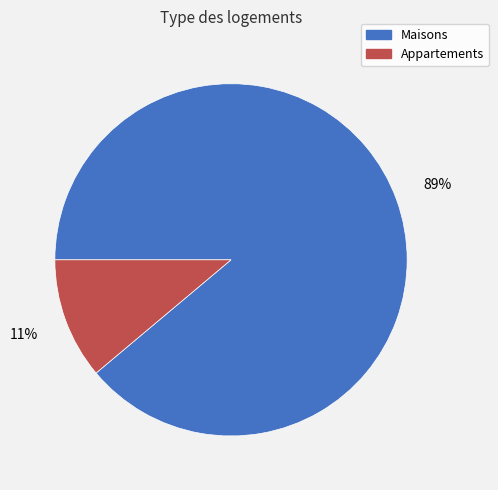

To the nearest percent, what is the average slice percentage?

50%